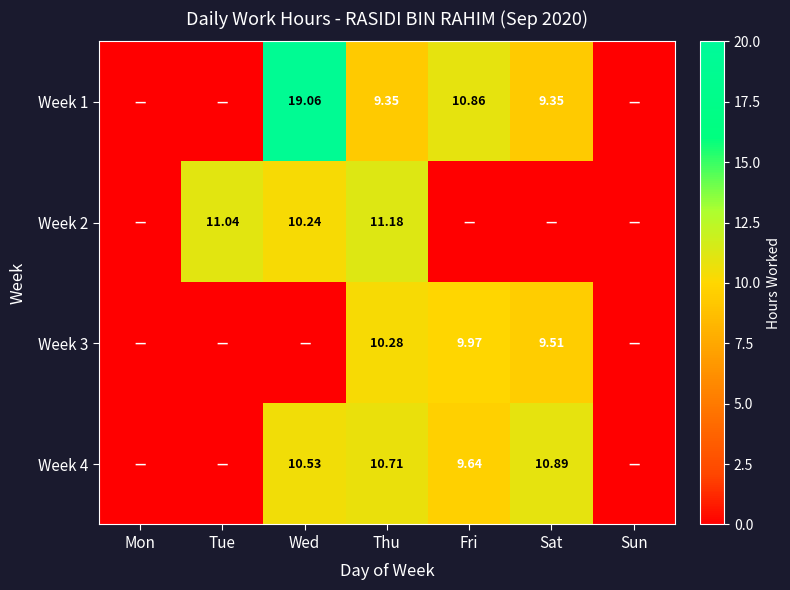

How many categories are shown in the chart?

7